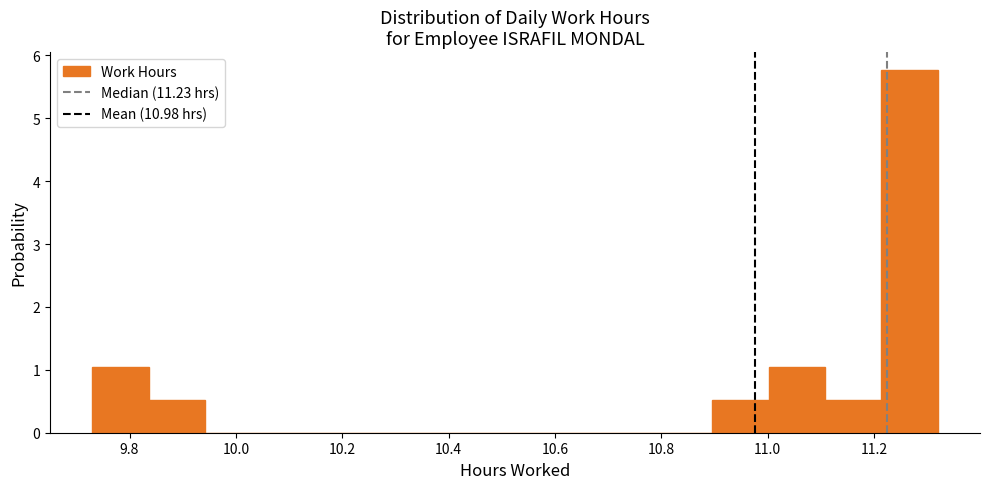

Reading left to right, list every bar in this chart as the range it spans on the x-axis followed by its height. Neither the bar edges nor the heights are printed on the chart, so give them approximately, as read against the axes.

9.730 to 9.836: 1.0
9.836 to 9.942: 0.5
9.942 to 10.048: 0
10.048 to 10.154: 0
10.154 to 10.260: 0
10.260 to 10.366: 0
10.366 to 10.472: 0
10.472 to 10.578: 0
10.578 to 10.684: 0
10.684 to 10.790: 0
10.790 to 10.896: 0
10.896 to 11.002: 0.5
11.002 to 11.108: 1.0
11.108 to 11.214: 0.5
11.214 to 11.320: 5.8